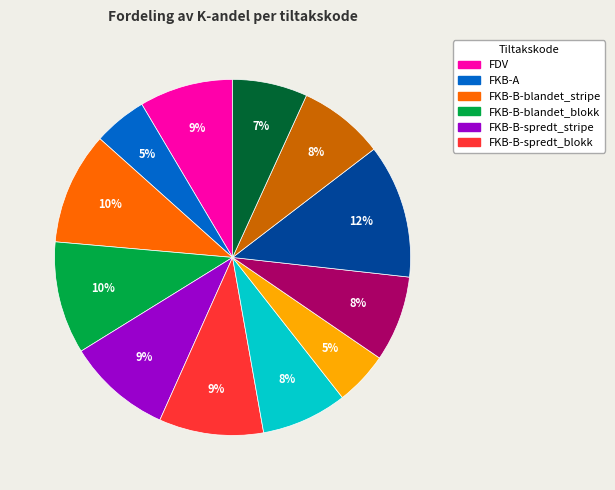

To the nearest percent, what is the difference between the largest and smallest slice percentages?

7%